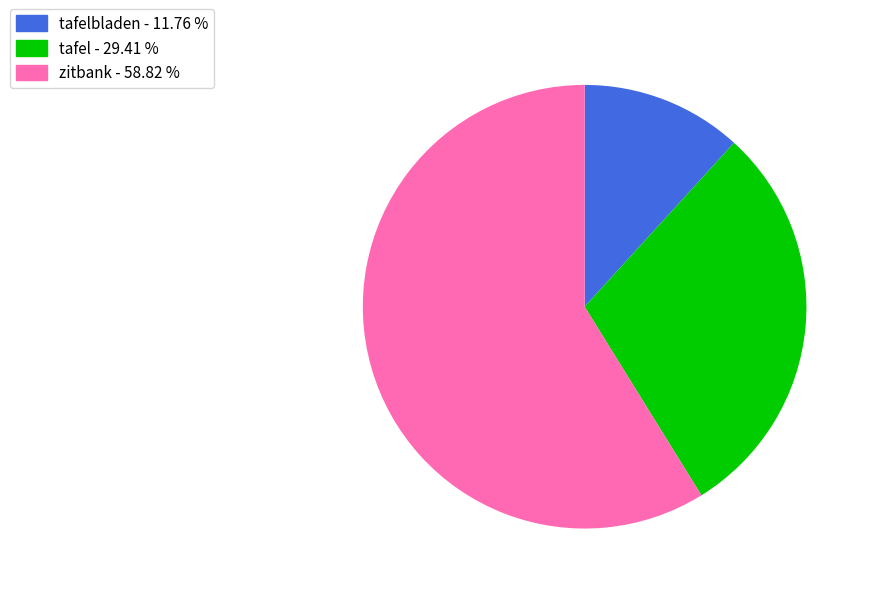

Is there a majority slice in this chart?

Yes